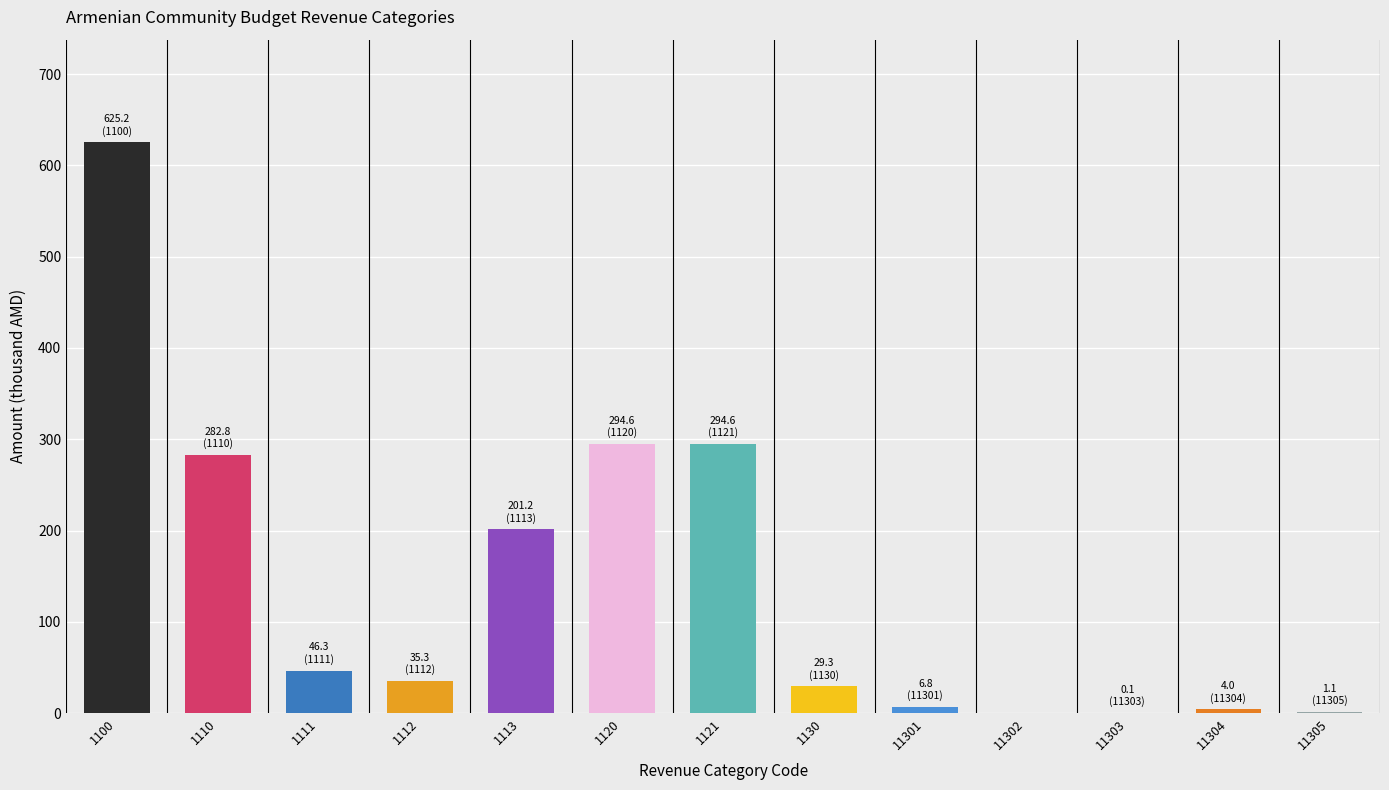

Rank the categories by value from lowest to highest.

11302, 11303, 11305, 11304, 11301, 1130, 1112, 1111, 1113, 1110, 1120, 1121, 1100